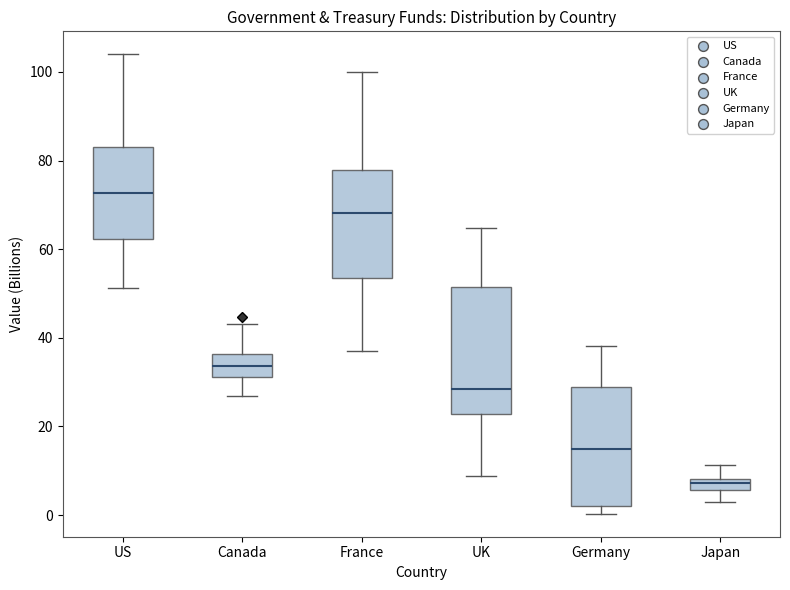

Where is the lower edge of the box for Germany on the y-axis? The values are not printed on the chart, so give them approximately, as read against the axis.

2